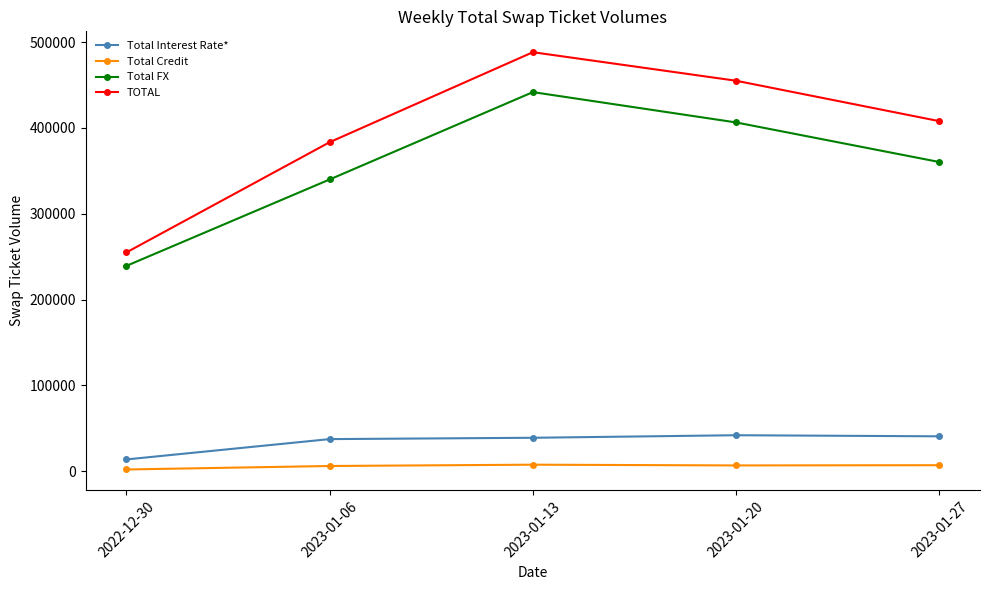

The value of Total Interest Rate* at 2023-01-13 is 59005. True or false?

False